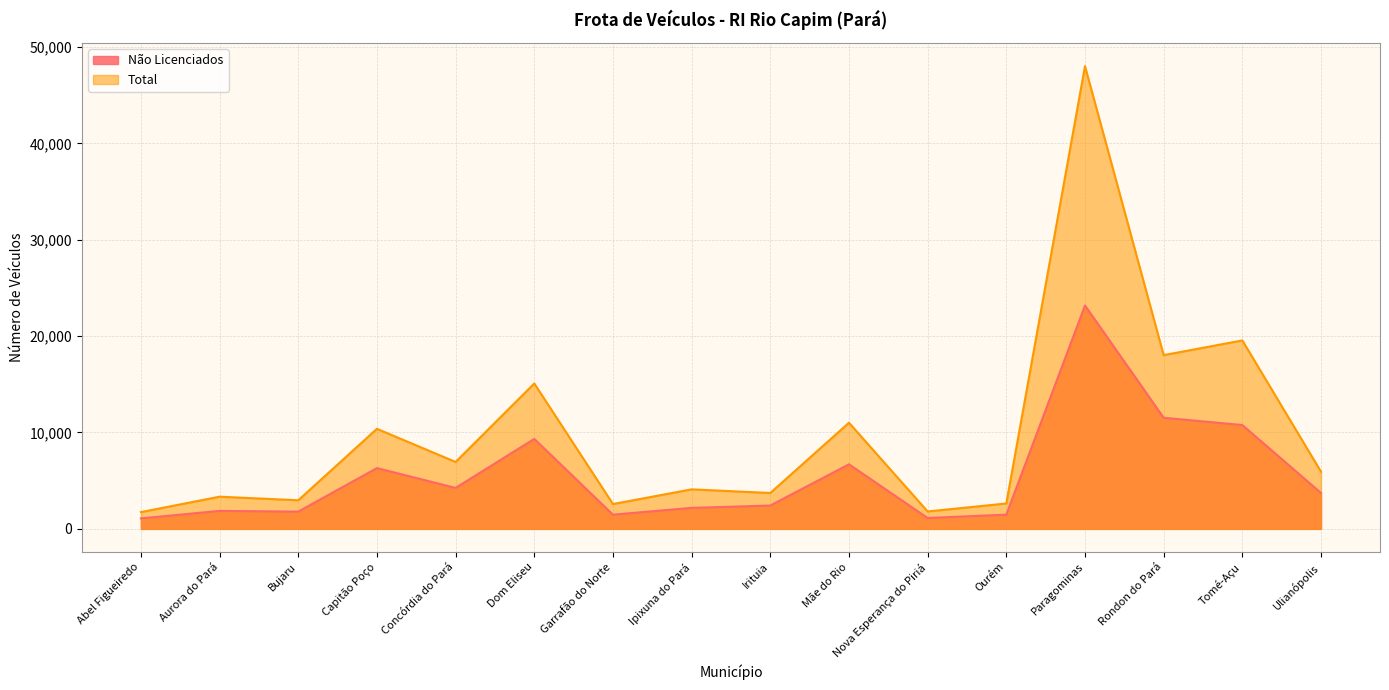

What is the difference between the Não Licenciados values at Aurora do Pará and Bujaru?

76